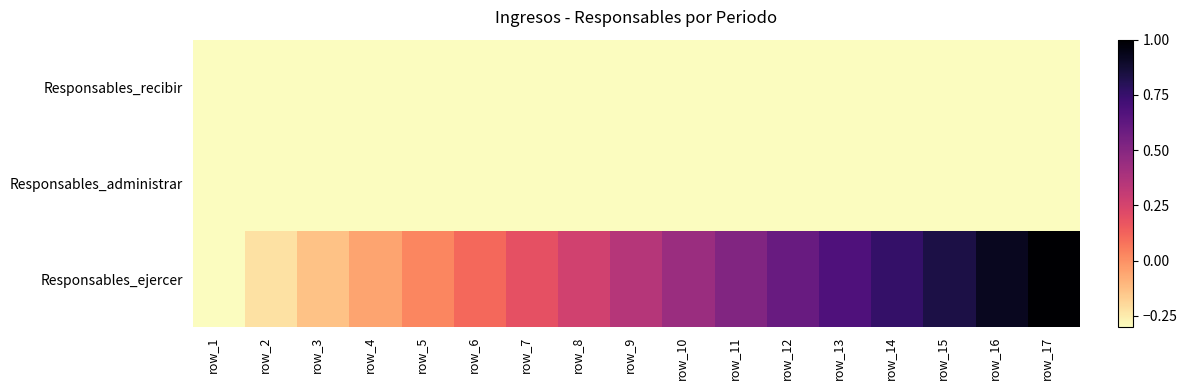

At which category is the sum across all series the highest?

row_17